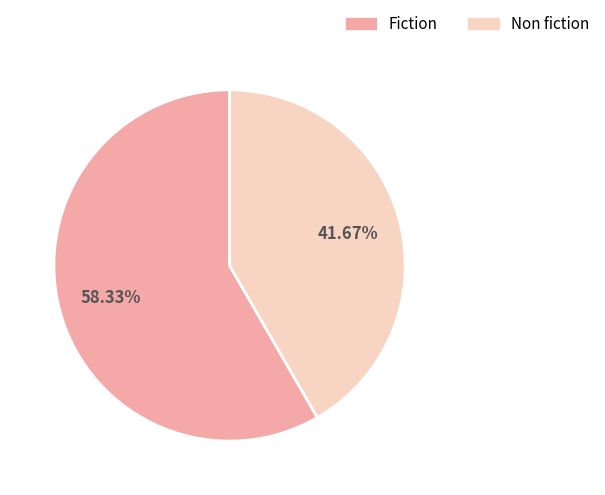

Which has a higher value, Fiction or Non fiction?

Fiction